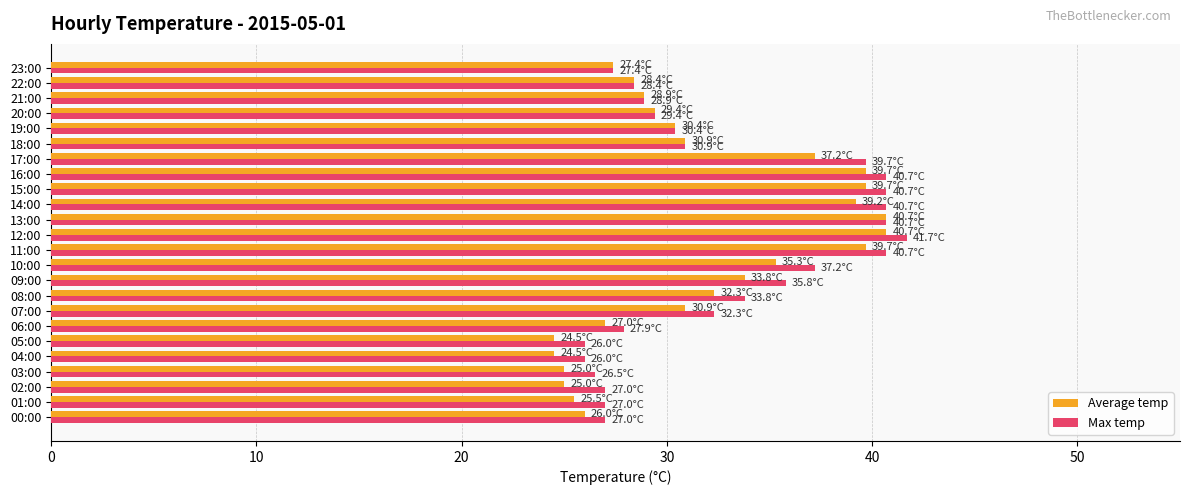

Is it true that Max temp equals 37.9 at 21:00?

False